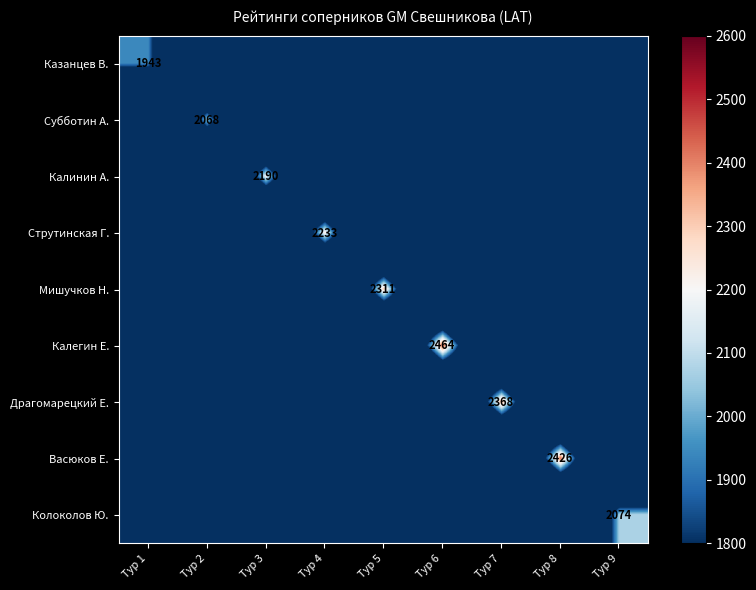

Is it true that Васюков Е. equals 3565 at Тур 8?

False